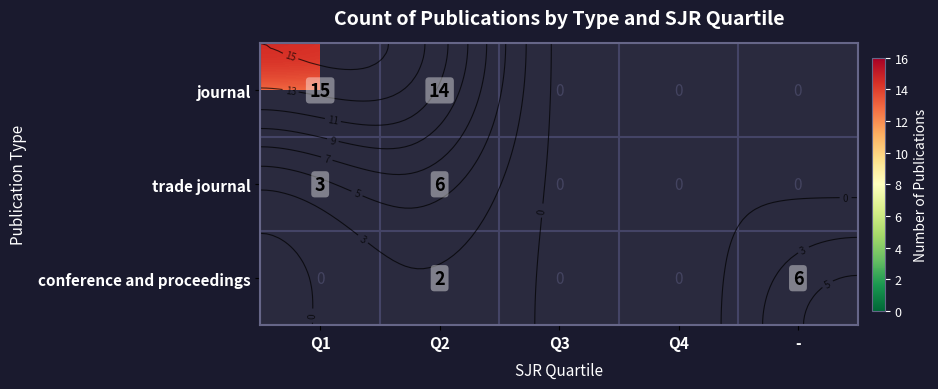

How many values in conference and proceedings are above zero?

2